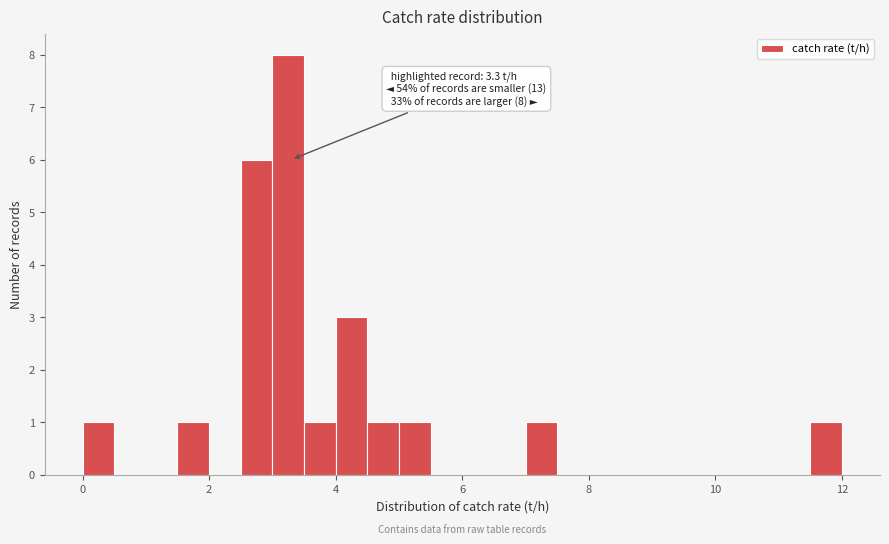

Read against the x-axis, roughly where is the centre of the tallest bar?

3.2